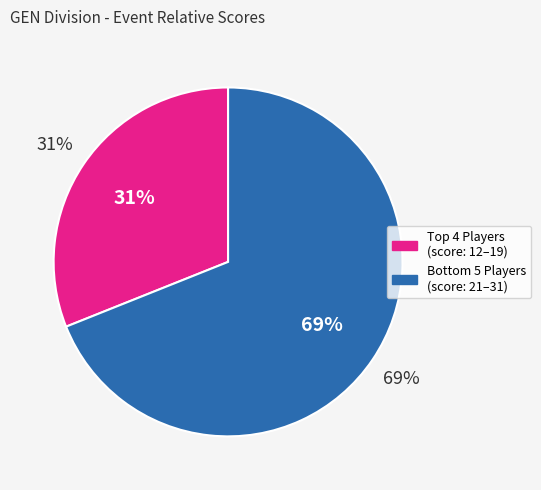

Between 6 and 8, which is larger?

8